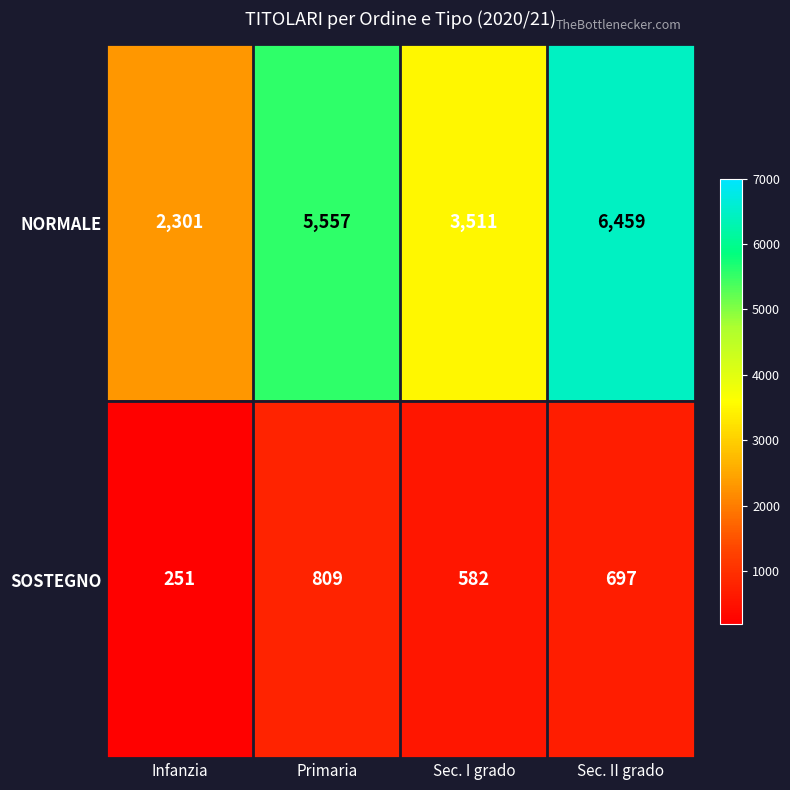

Where is SOSTEGNO nearest to the value 530?

Sec. I grado